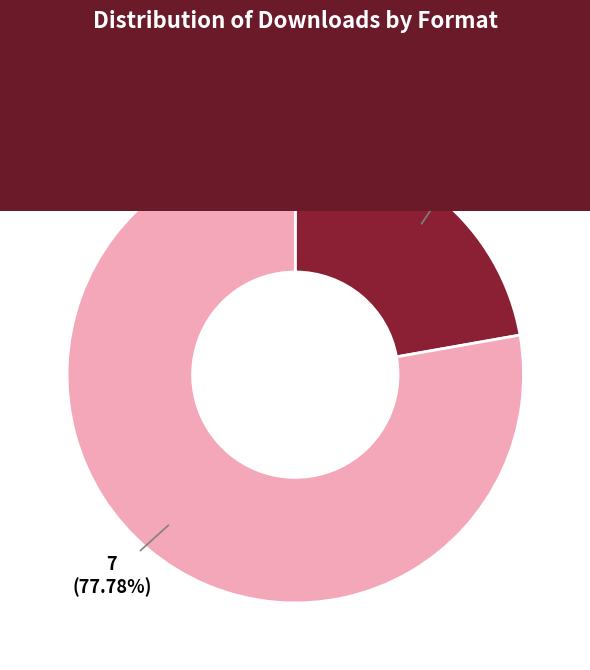

Which slice is the smallest?

csv